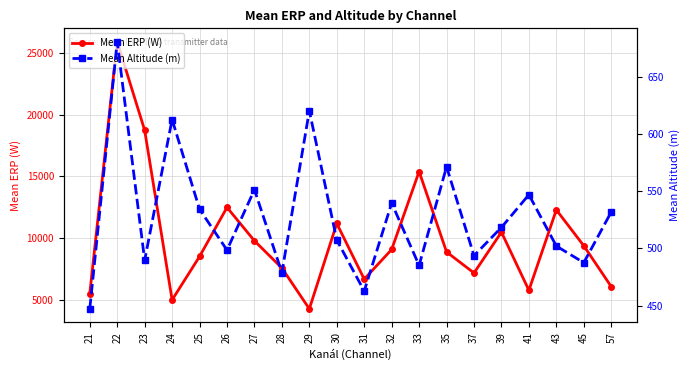

At which label does Mean ERP (W) reach its minimum?

29